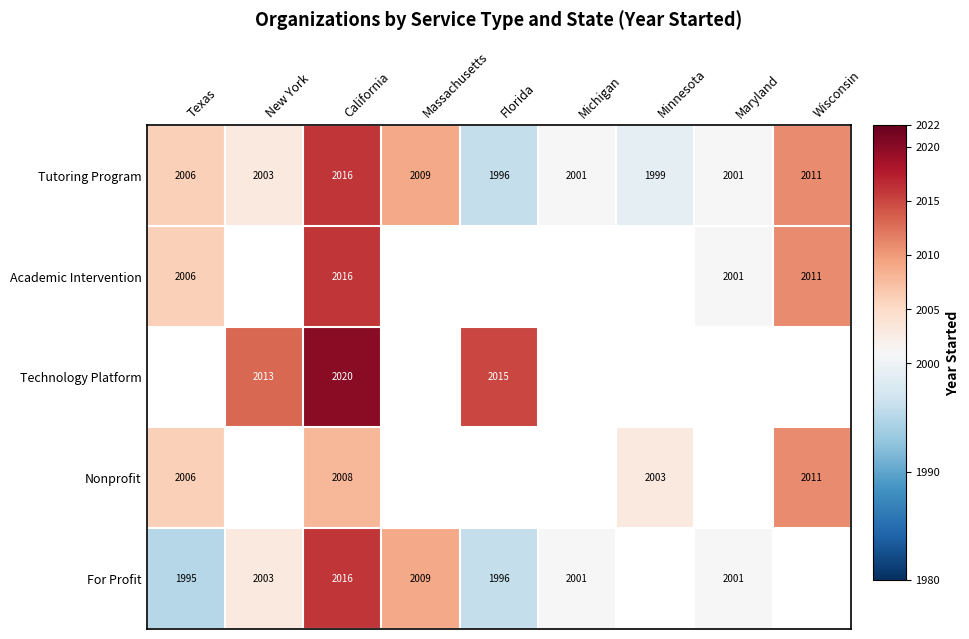

What is the difference between the For Profit values at Maryland and Texas?

6